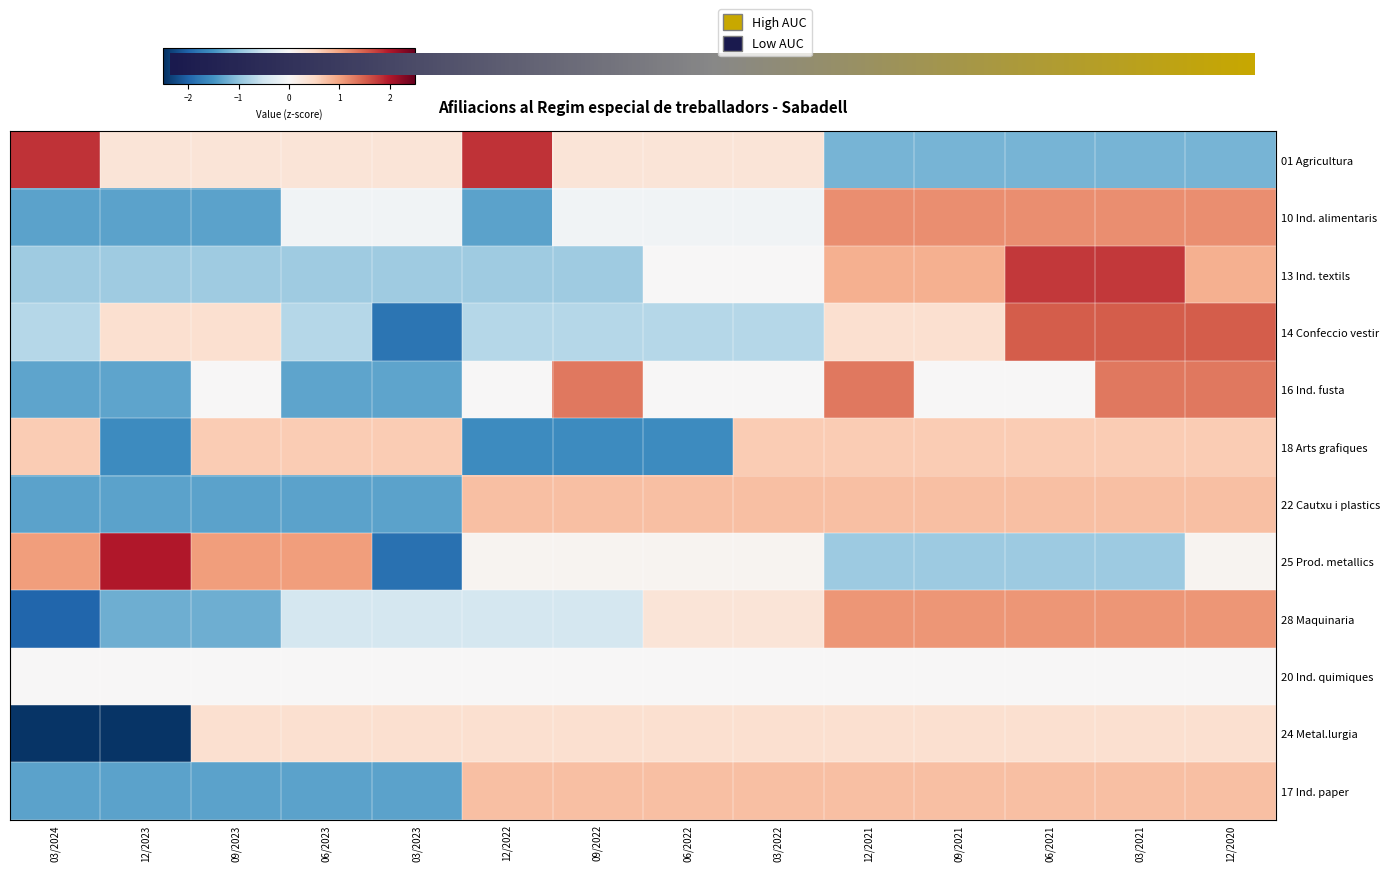

The 16 Ind. fusta series shows -1.9 at 06/2023. True or false?

False